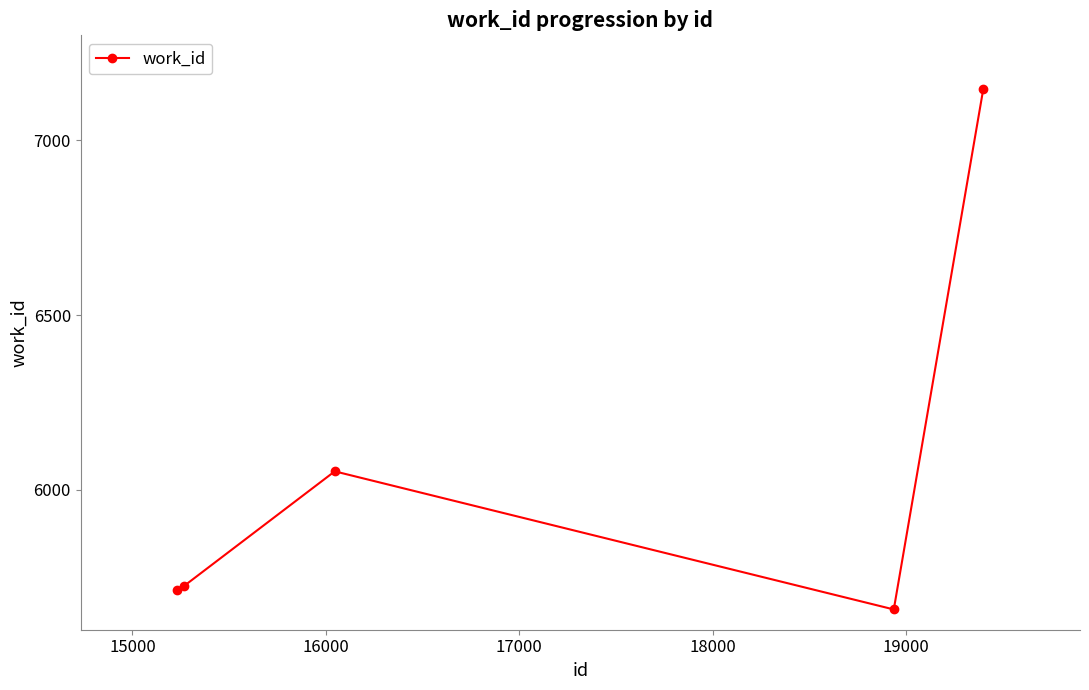

What is the value of the 2nd point from the left?

5724